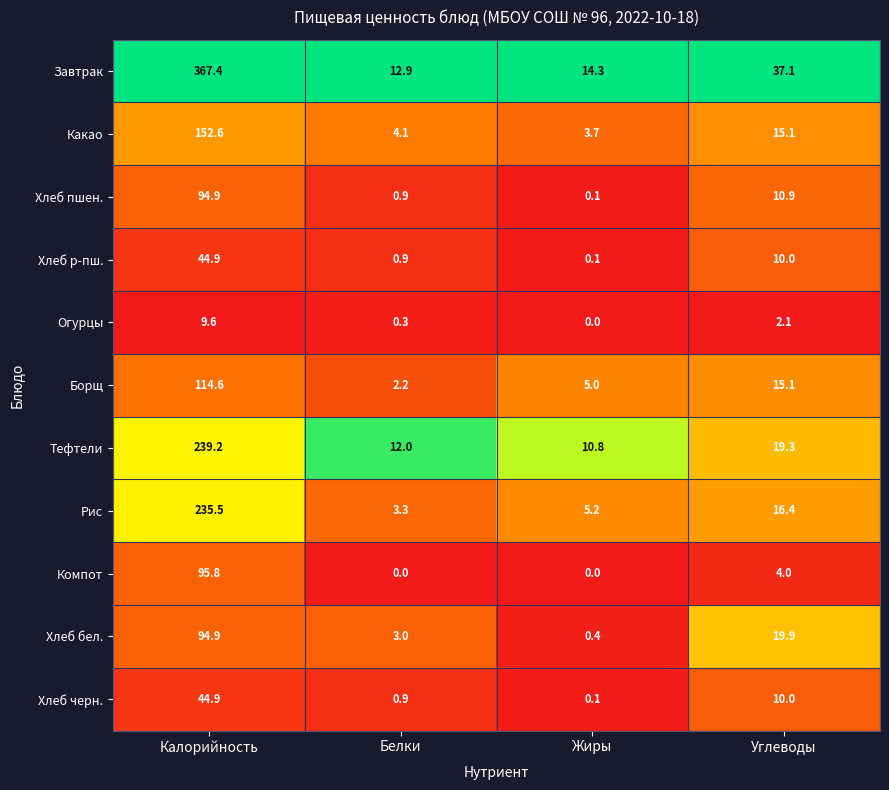

How many series are shown in this chart?

11